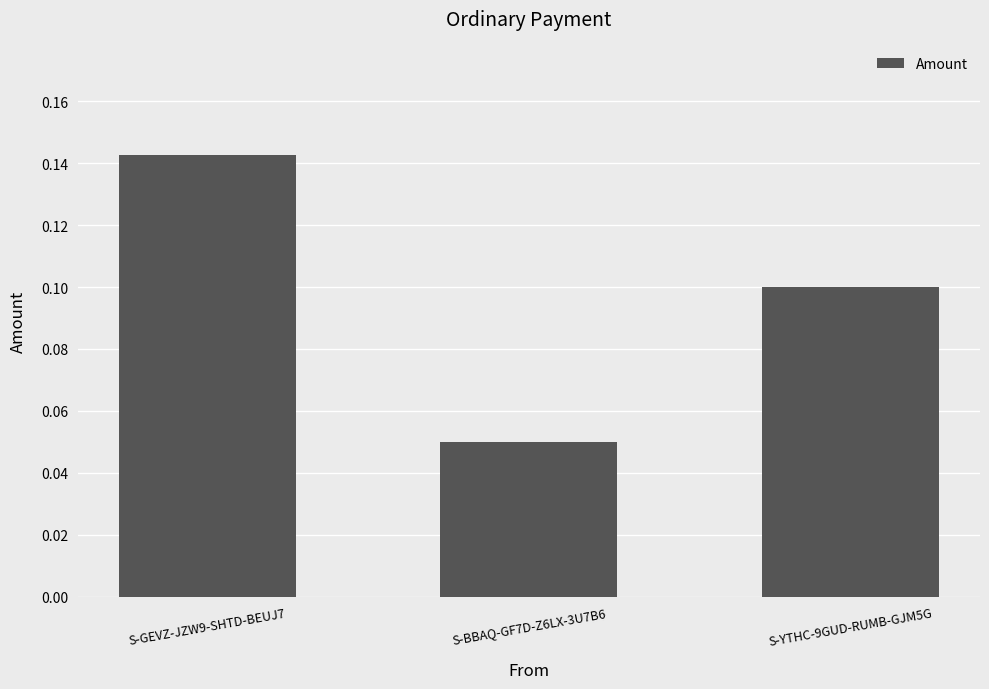

Count the values in the range 0 to 1.

3